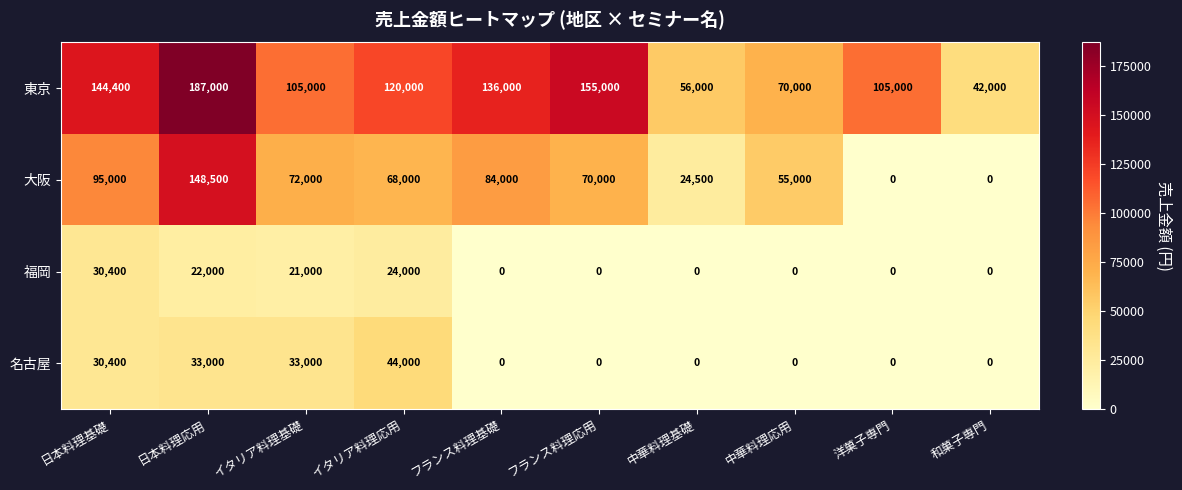

Which series has the largest total across all categories?

東京